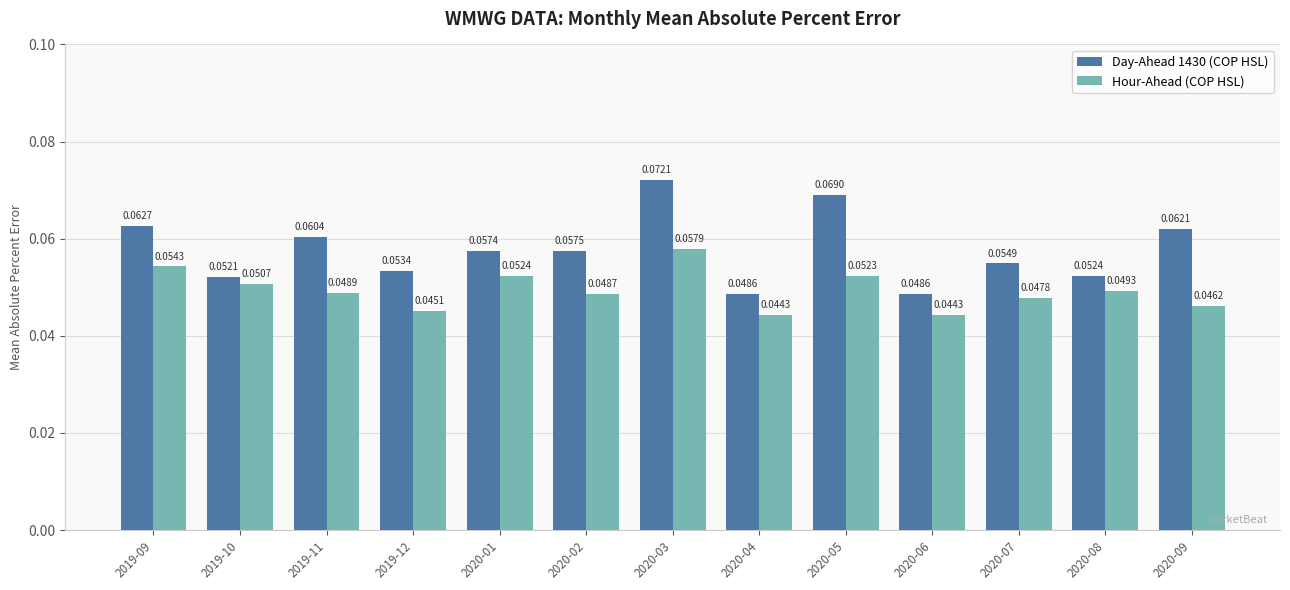

How many bars are there in each group?

2